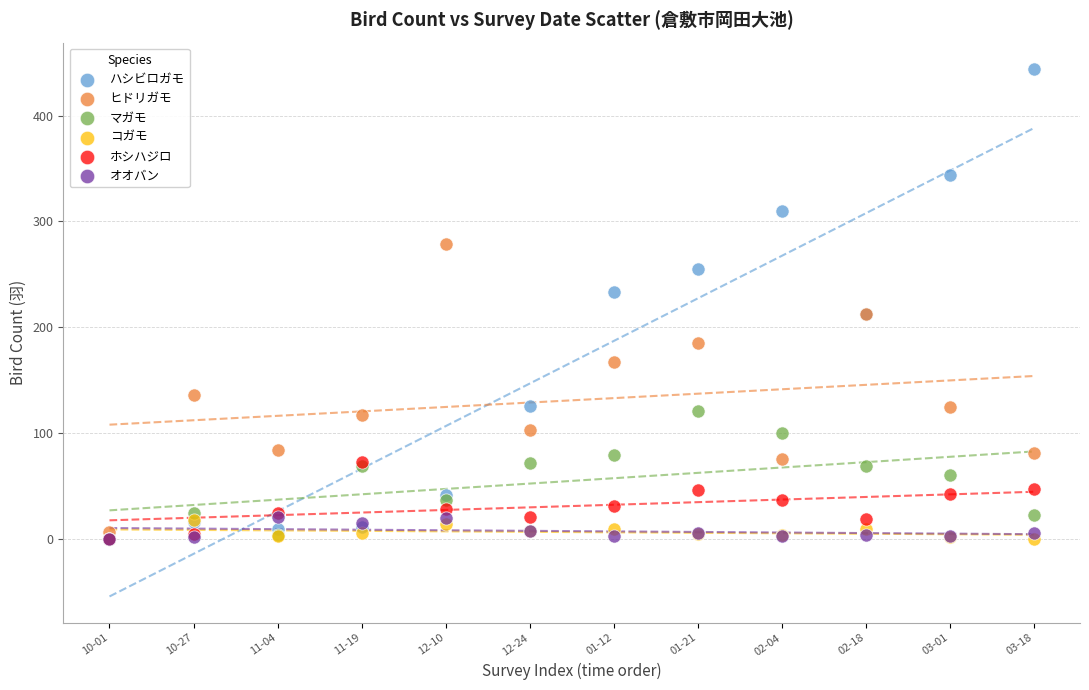

In the ヒドリガモ series, what Y value is closest to 143?

136